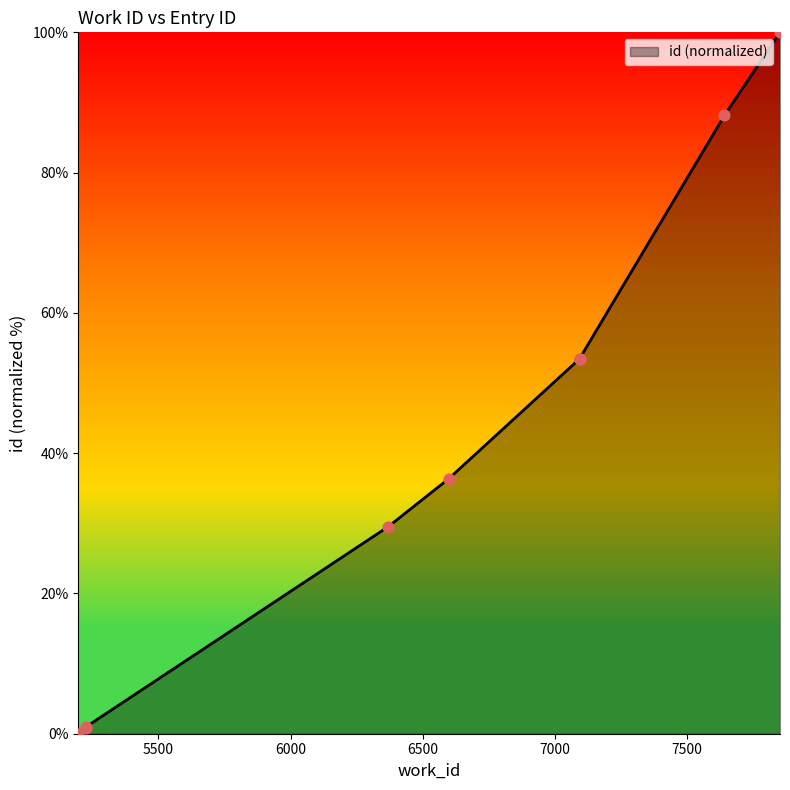

What is the change in value from 5225 to 7094?

+52.6